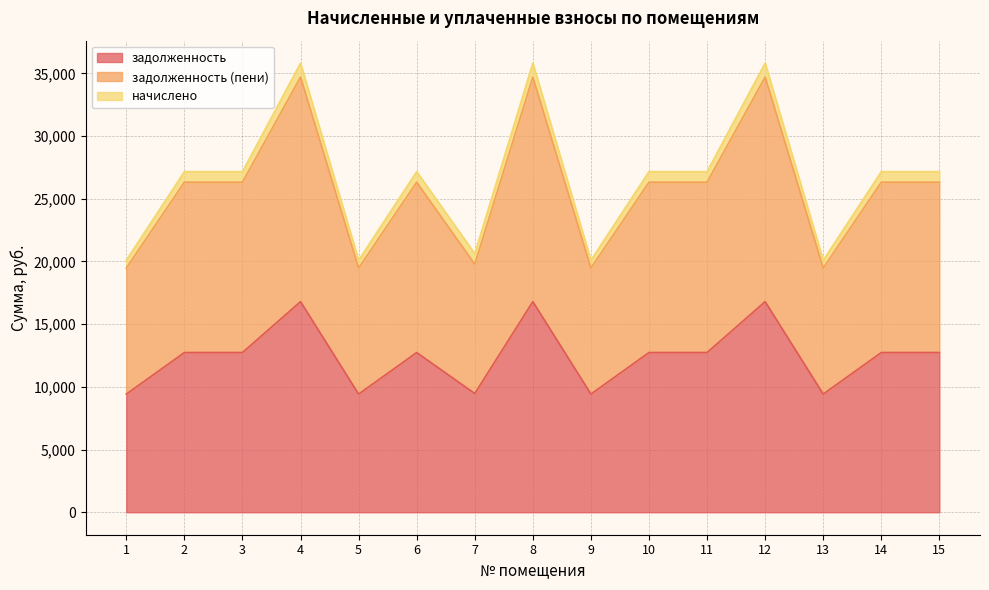

The задолженность series shows 16794.7 at 8. True or false?

True